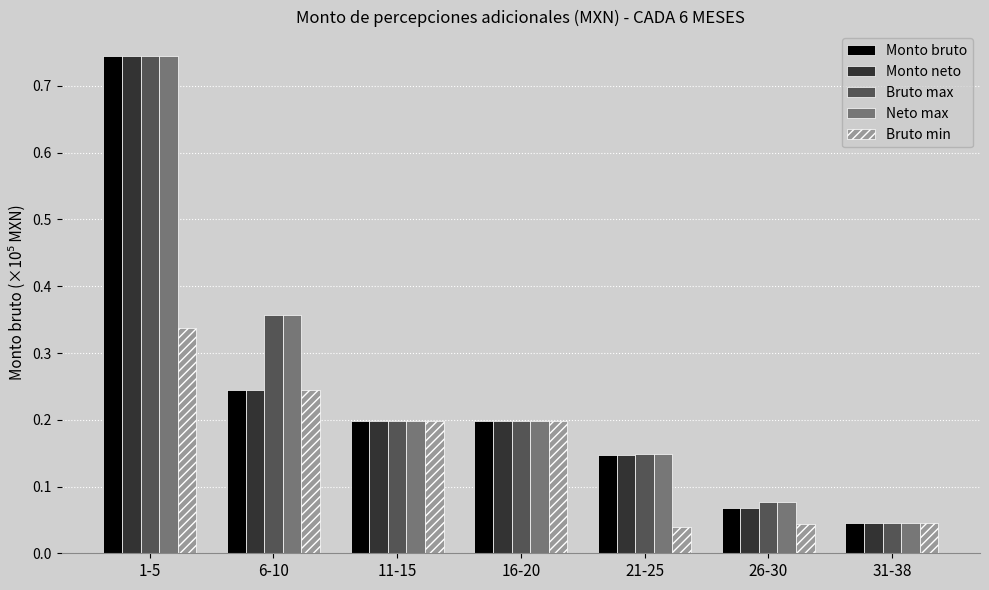

Does the chart contain any negative values?

No